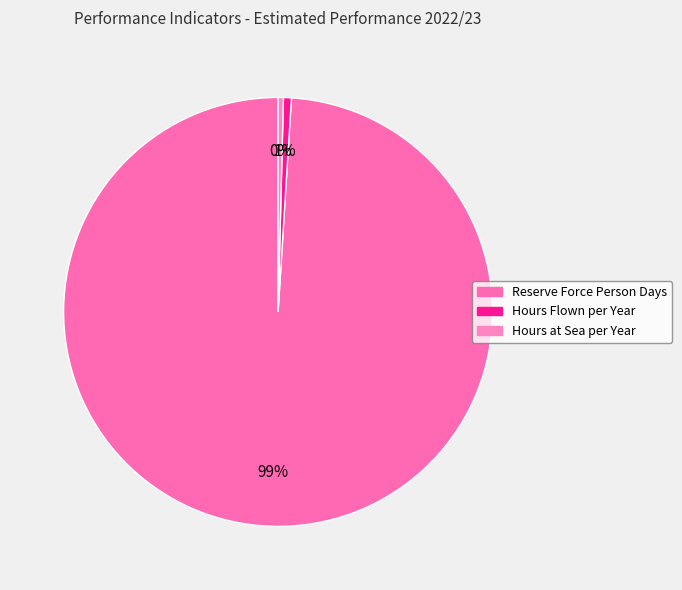

The Hours at Sea per Year slice represents 0% of the pie. True or false?

True